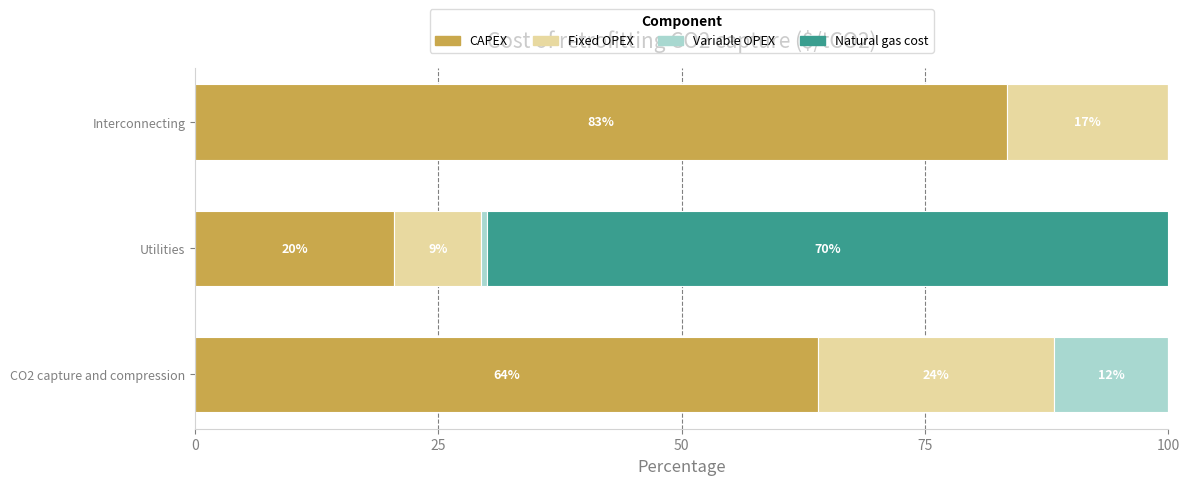

What are all the series names shown in the legend?

CAPEX, Fixed OPEX, Variable OPEX, Natural gas cost